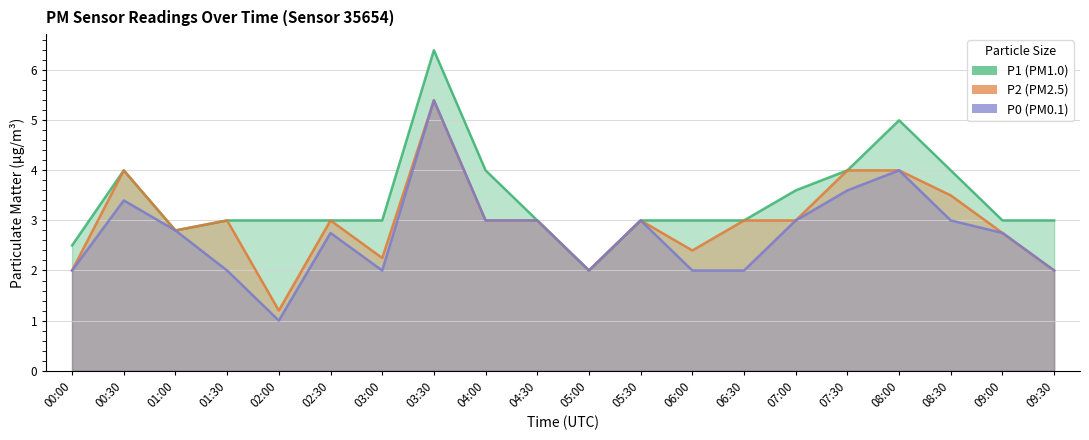

Which series changed the most between 01:00 and 08:30?

P1